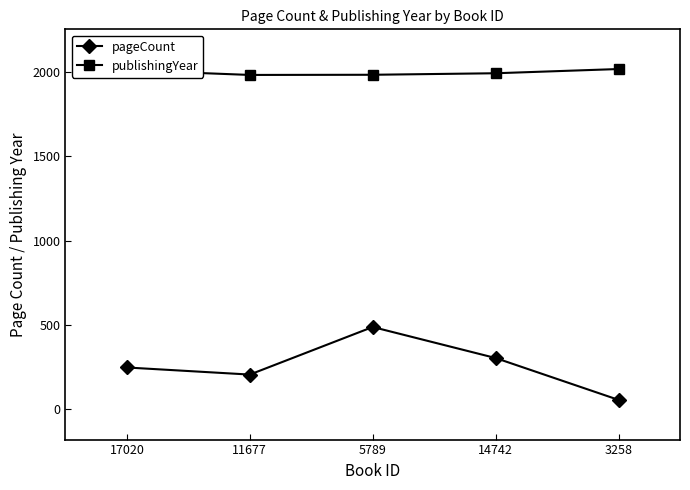

At how many categories does at least one series exceed 1260?

5